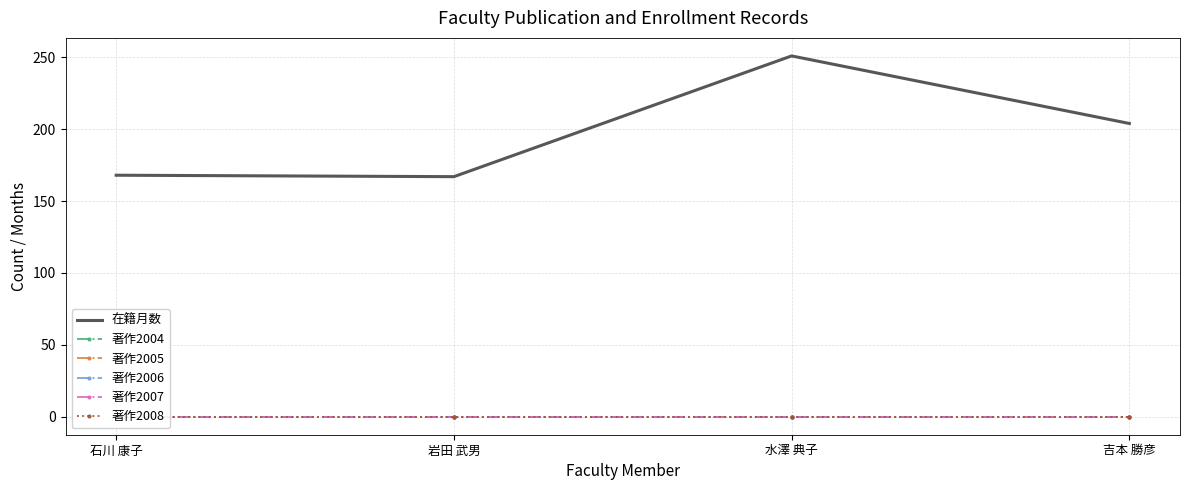

True or false: 著作2007 and 著作2008 intersect in this chart.

False